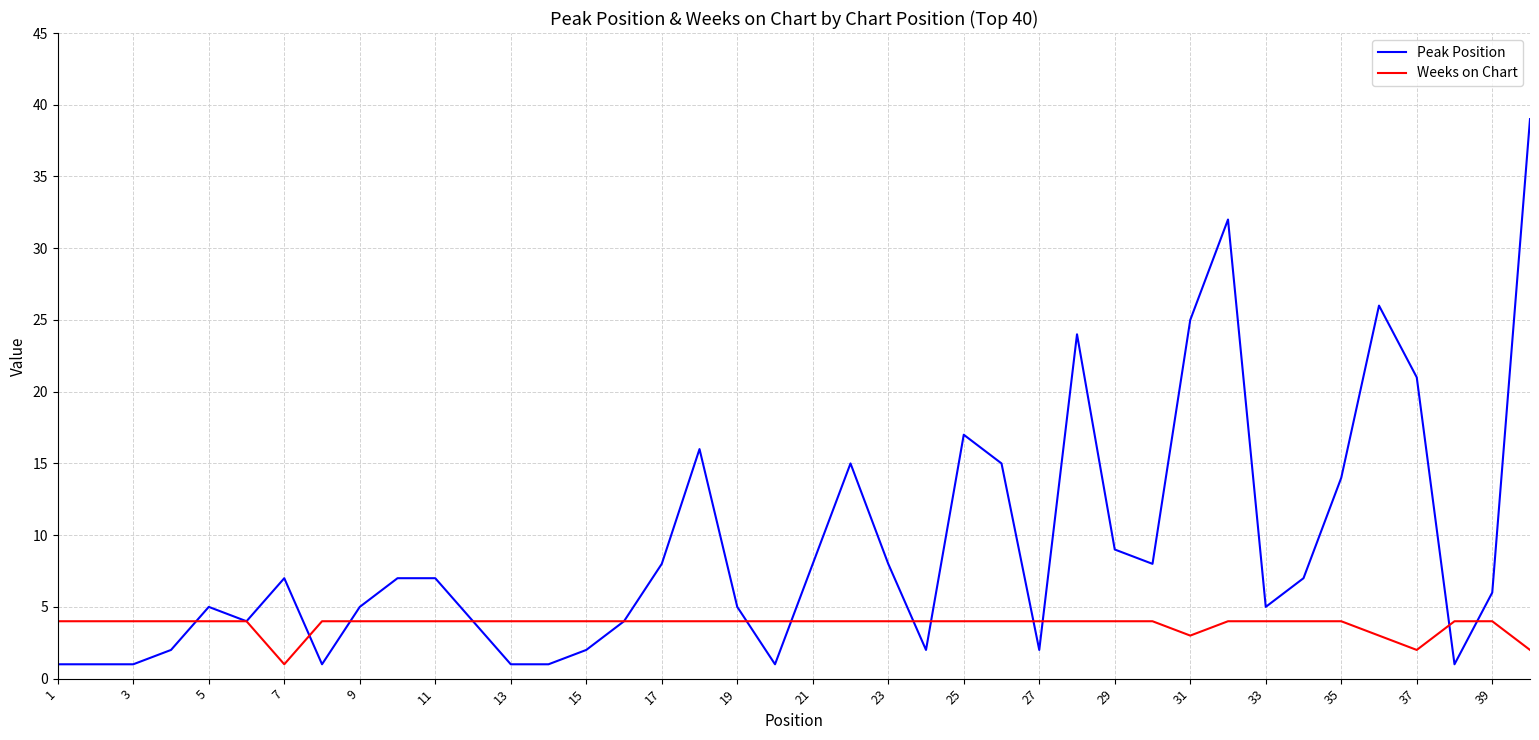

What is the maximum value shown in the chart?

39